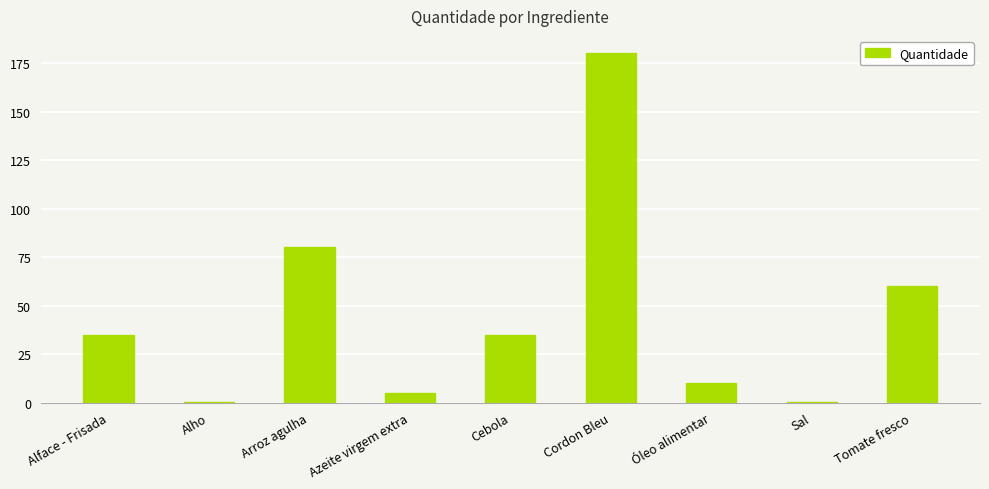

Is it true that the value at Azeite virgem extra is 5.0?

True